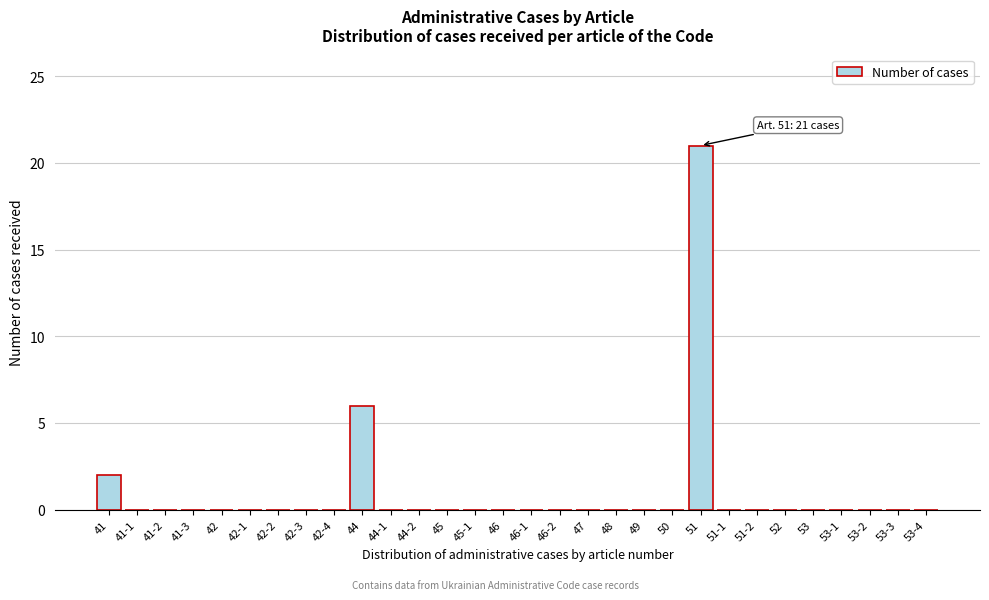

Reading left to right, what are all the values shown in this chart?

41=2	41-1=0	41-2=0	41-3=0	42=0	42-1=0	42-2=0	42-3=0	42-4=0	44=6	44-1=0	44-2=0	45=0	45-1=0	46=0	46-1=0	46-2=0	47=0	48=0	49=0	50=0	51=21	51-1=0	51-2=0	52=0	53=0	53-1=0	53-2=0	53-3=0	53-4=0